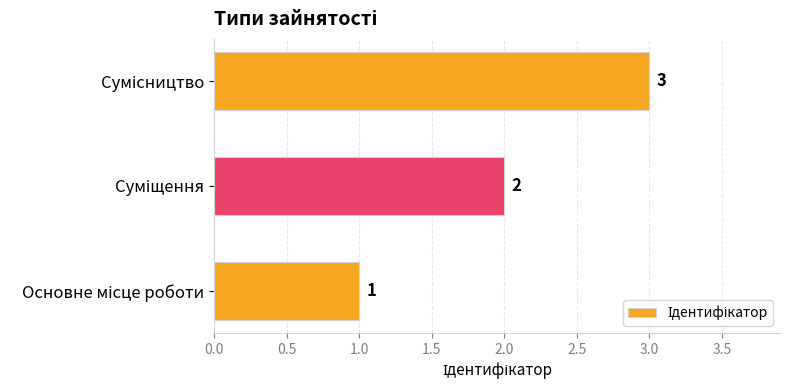

Count the values in the range 1 to 3.

3